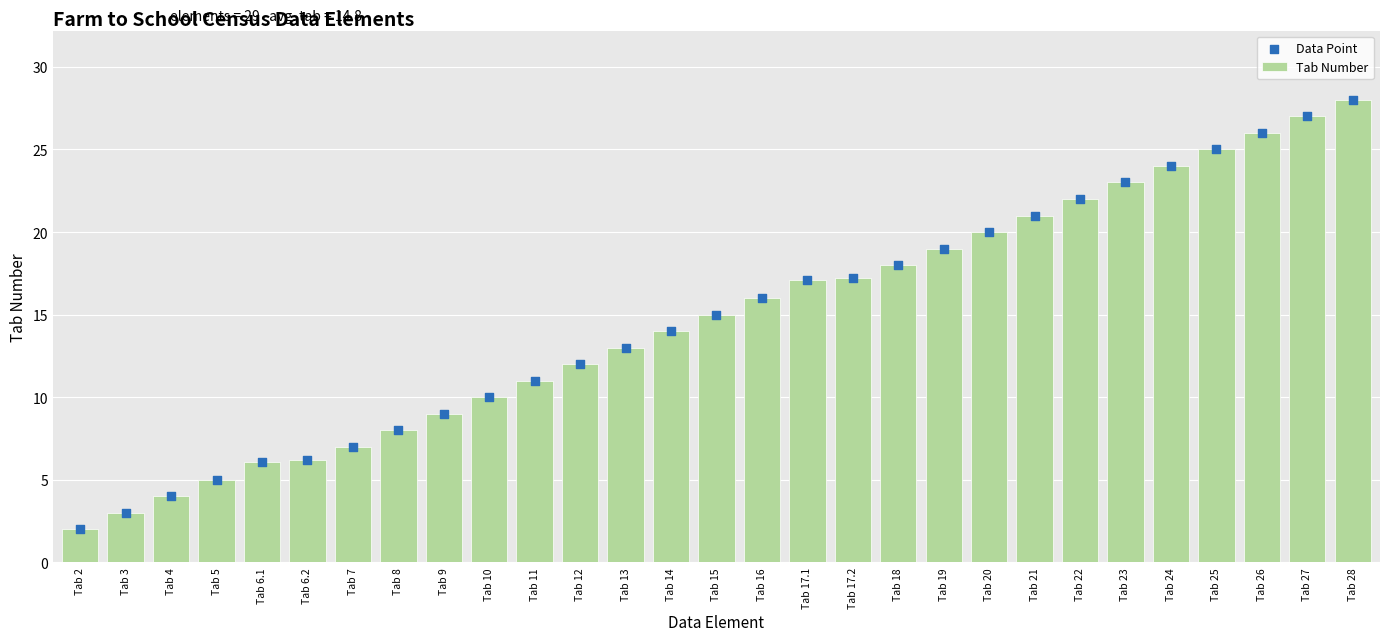

Which series has the largest total across all categories?

Tab Number